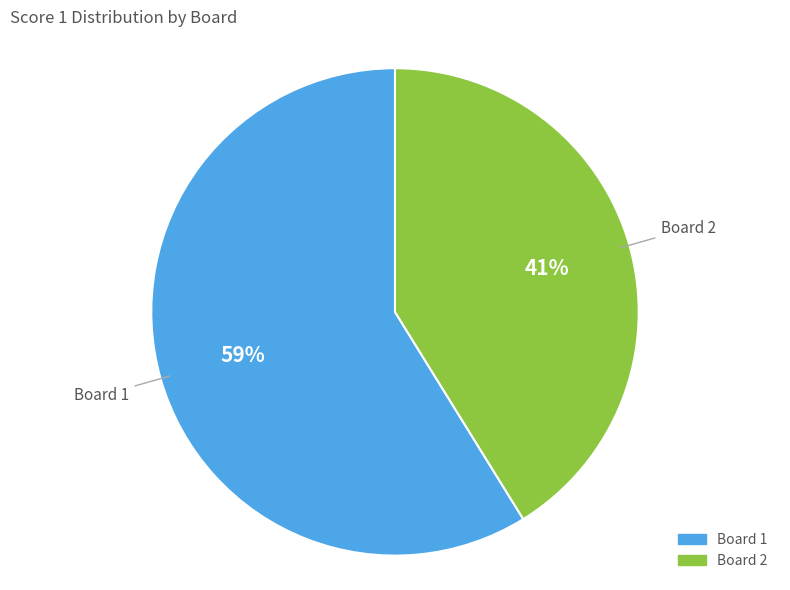

To the nearest percent, what is the difference between the largest and smallest slice percentages?

18%